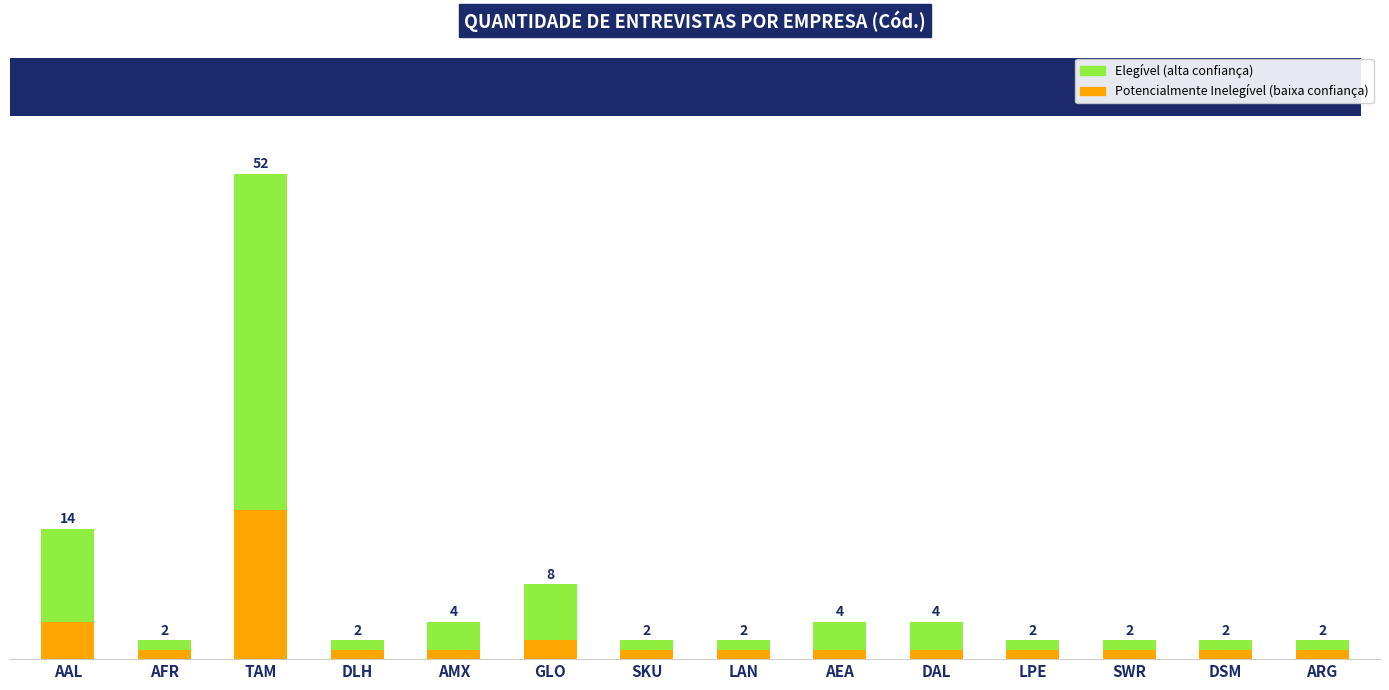

At which category is the sum across all series the highest?

TAM